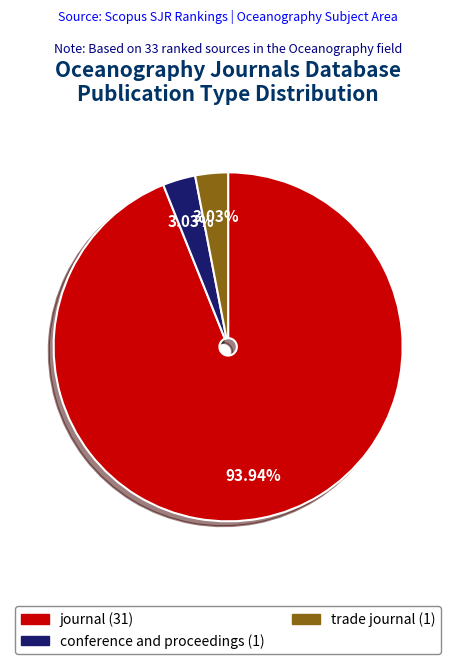

To the nearest percent, what is the combined percentage of journal and trade journal?

97%